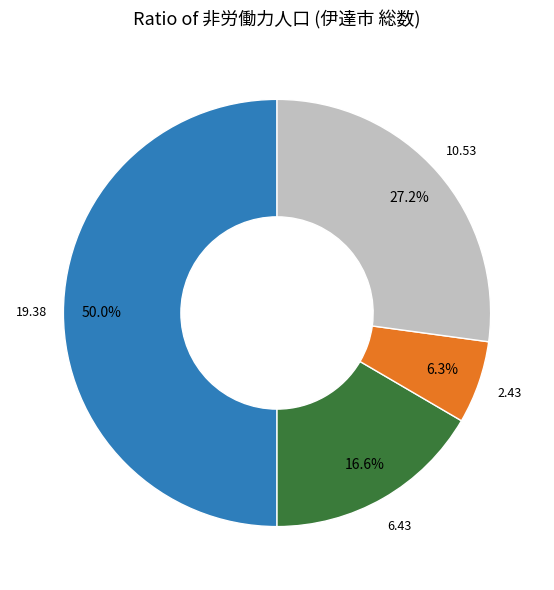

How many segments does this pie chart have?

4